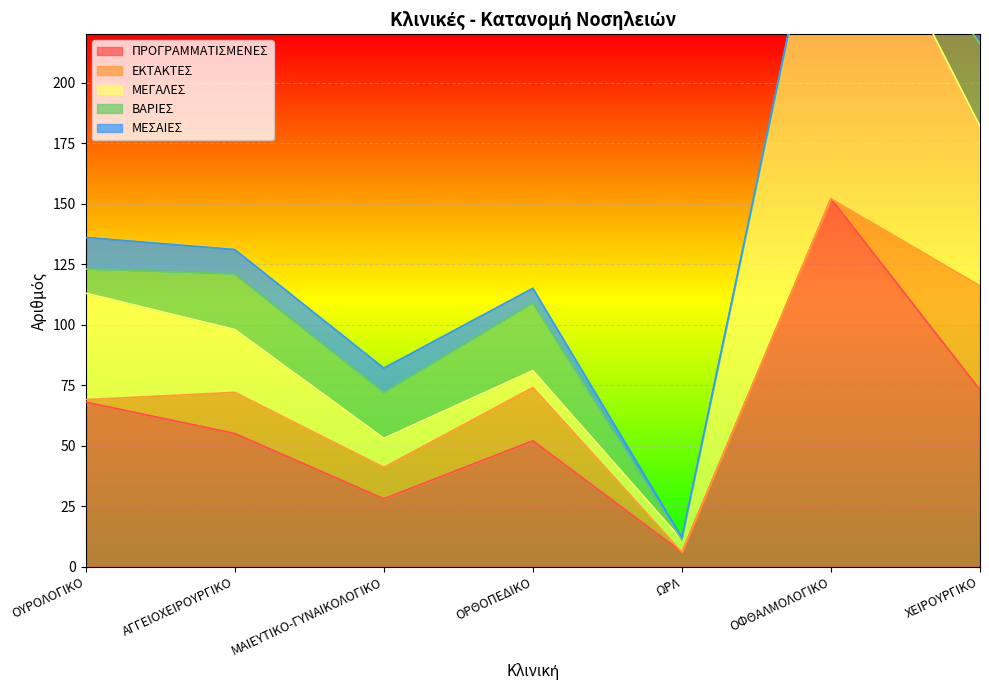

Reading left to right, transcribe all the data shown in this chart.

ΠΡΟΓΡΑΜΜΑΤΙΣΜΕΝΕΣ: ΟΥΡΟΛΟΓΙΚΟ=68	ΑΓΓΕΙΟΧΕΙΡΟΥΡΓΙΚΟ=55	ΜΑΙΕΥΤΙΚΟ-ΓΥΝΑΙΚΟΛΟΓΙΚΟ=28	ΟΡΘΟΠΕΔΙΚΟ=52	ΩΡΛ=6	ΟΦΘΑΛΜΟΛΟΓΙΚΟ=152	ΧΕΙΡΟΥΡΓΙΚΟ=73
ΕΚΤΑΚΤΕΣ: ΟΥΡΟΛΟΓΙΚΟ=1	ΑΓΓΕΙΟΧΕΙΡΟΥΡΓΙΚΟ=17	ΜΑΙΕΥΤΙΚΟ-ΓΥΝΑΙΚΟΛΟΓΙΚΟ=13	ΟΡΘΟΠΕΔΙΚΟ=22	ΩΡΛ=0	ΟΦΘΑΛΜΟΛΟΓΙΚΟ=0	ΧΕΙΡΟΥΡΓΙΚΟ=43
ΜΕΓΑΛΕΣ: ΟΥΡΟΛΟΓΙΚΟ=44	ΑΓΓΕΙΟΧΕΙΡΟΥΡΓΙΚΟ=26	ΜΑΙΕΥΤΙΚΟ-ΓΥΝΑΙΚΟΛΟΓΙΚΟ=12	ΟΡΘΟΠΕΔΙΚΟ=7	ΩΡΛ=5	ΟΦΘΑΛΜΟΛΟΓΙΚΟ=151	ΧΕΙΡΟΥΡΓΙΚΟ=66
ΒΑΡΙΕΣ: ΟΥΡΟΛΟΓΙΚΟ=10	ΑΓΓΕΙΟΧΕΙΡΟΥΡΓΙΚΟ=23	ΜΑΙΕΥΤΙΚΟ-ΓΥΝΑΙΚΟΛΟΓΙΚΟ=19	ΟΡΘΟΠΕΔΙΚΟ=28	ΩΡΛ=0	ΟΦΘΑΛΜΟΛΟΓΙΚΟ=0	ΧΕΙΡΟΥΡΓΙΚΟ=34
ΜΕΣΑΙΕΣ: ΟΥΡΟΛΟΓΙΚΟ=13	ΑΓΓΕΙΟΧΕΙΡΟΥΡΓΙΚΟ=10	ΜΑΙΕΥΤΙΚΟ-ΓΥΝΑΙΚΟΛΟΓΙΚΟ=10	ΟΡΘΟΠΕΔΙΚΟ=6	ΩΡΛ=1	ΟΦΘΑΛΜΟΛΟΓΙΚΟ=1	ΧΕΙΡΟΥΡΓΙΚΟ=11